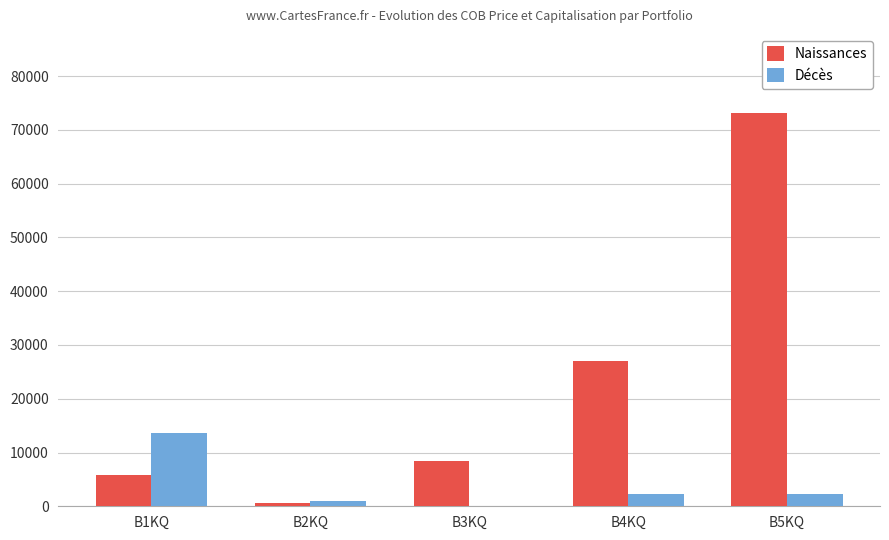

Which series has the largest total across all categories?

Naissances